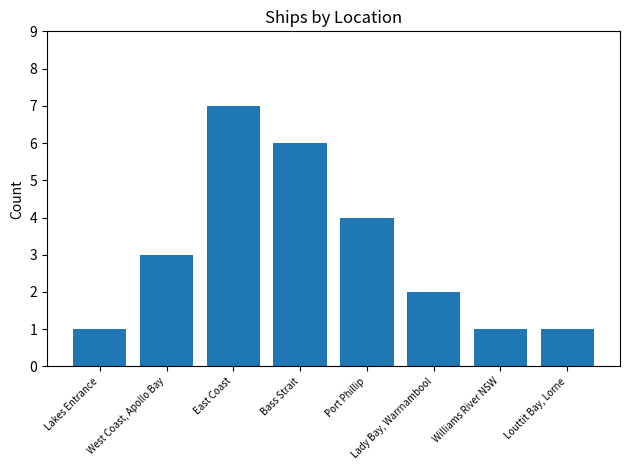

Which label corresponds to the largest value in the chart?

East Coast